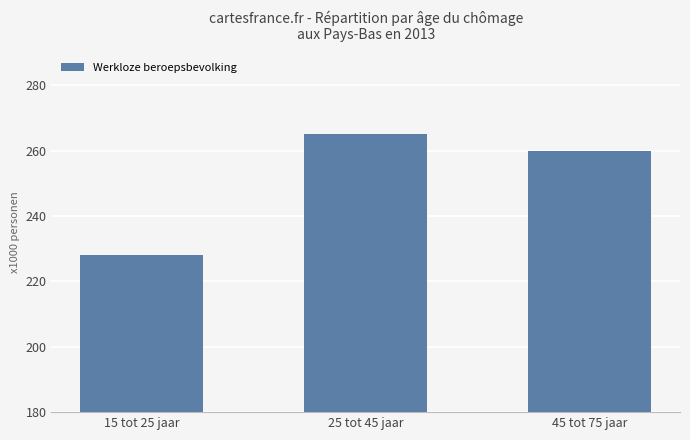

What is the approximate value at 45 tot 75 jaar, to the nearest 10?

260000